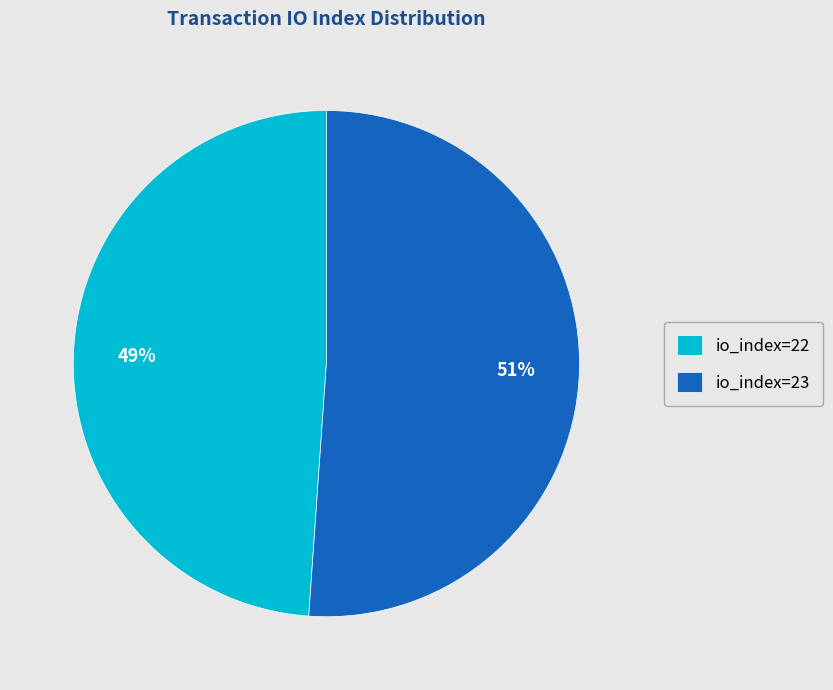

Which has a higher value, io_index=23 or io_index=22?

io_index=23